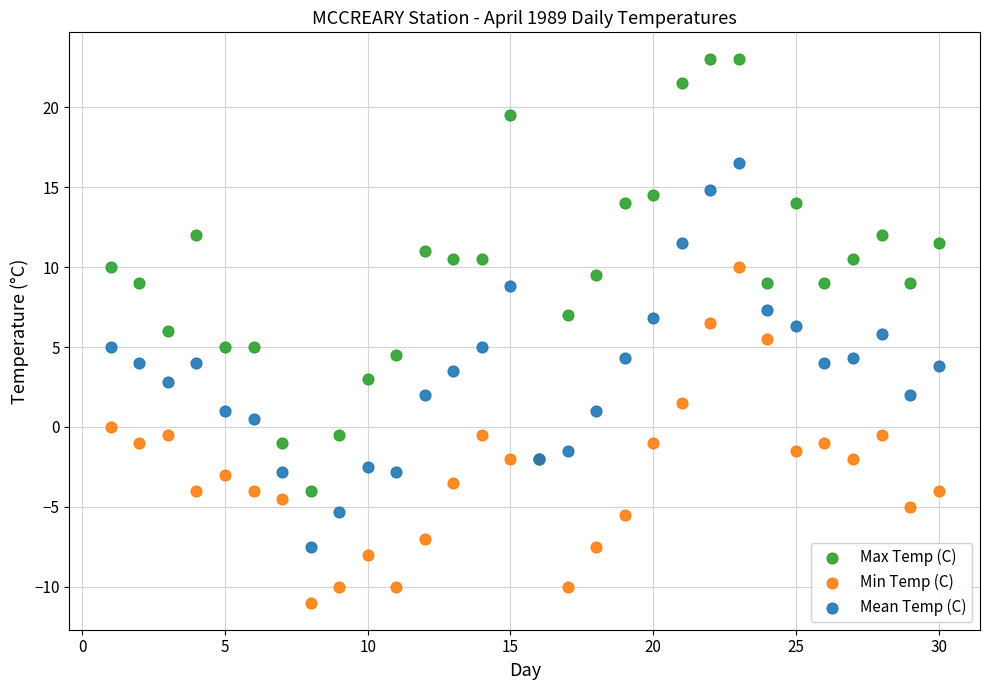

Which series contains the lowest Y value?

Min Temp (C)